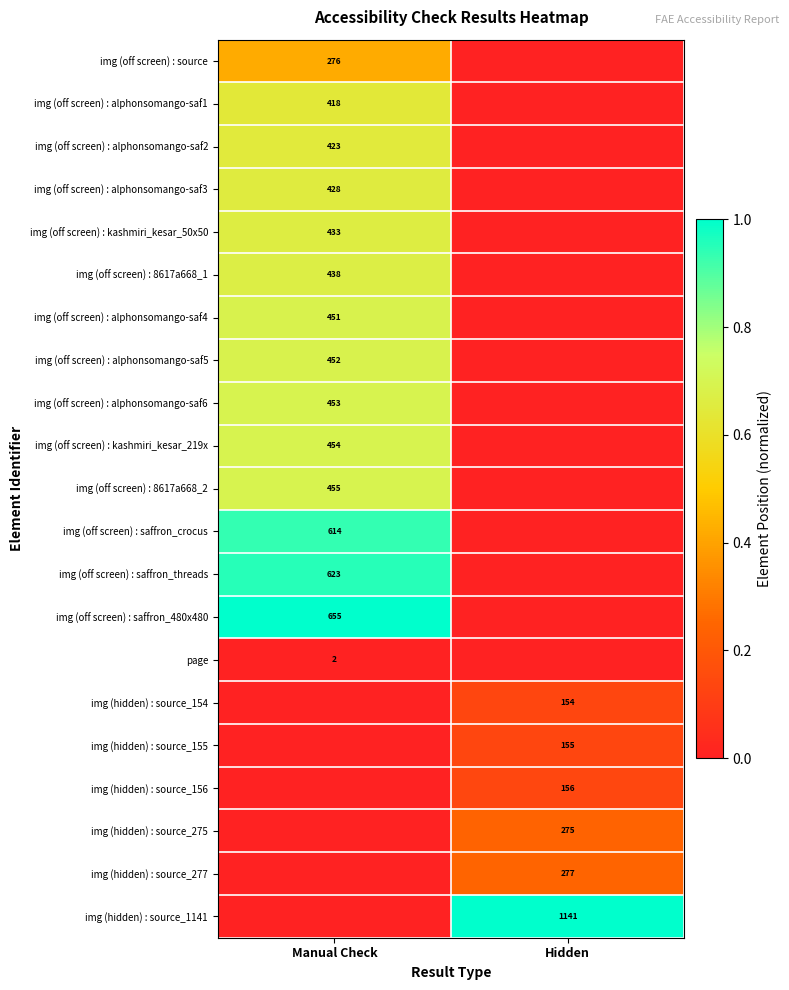

Count the number of data series in this chart.

21